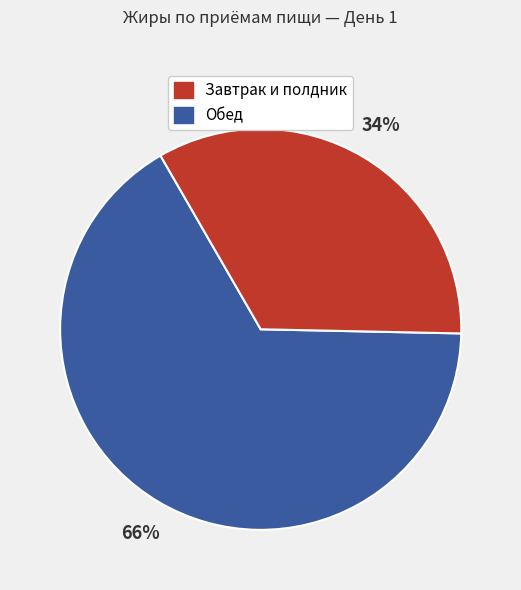

Is there a majority slice in this chart?

Yes